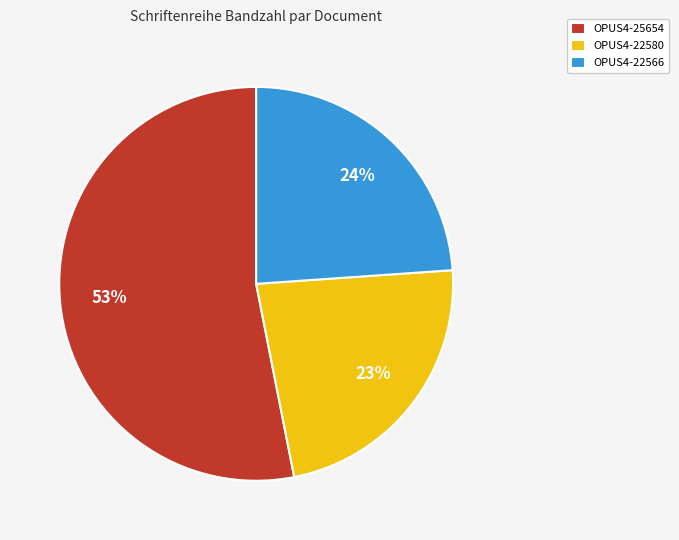

Which slice is the smallest?

OPUS4-22580